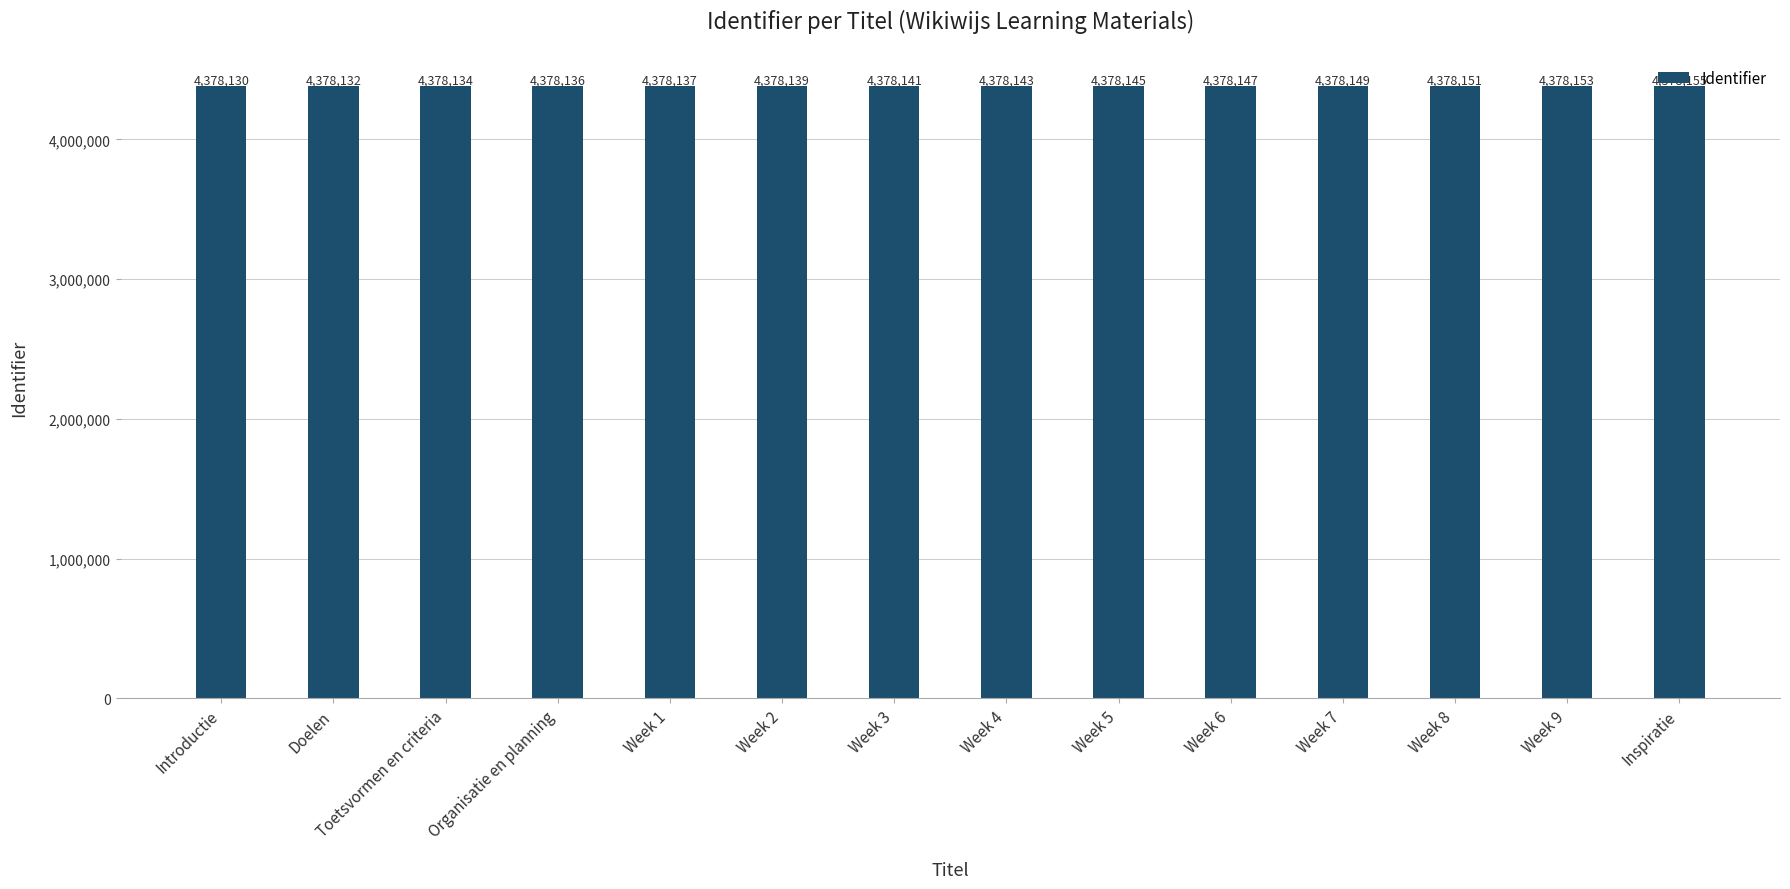

Rank the categories by value from highest to lowest.

Inspiratie, Week 9, Week 8, Week 7, Week 6, Week 5, Week 4, Week 3, Week 2, Week 1, Organisatie en planning, Toetsvormen en criteria, Doelen, Introductie